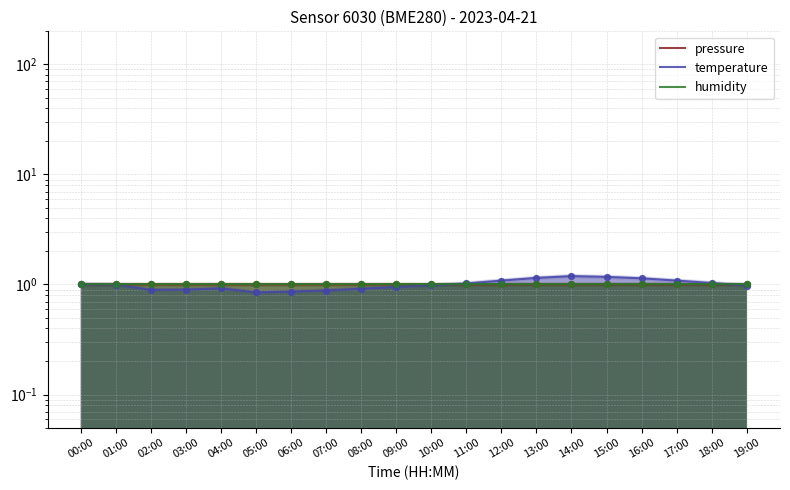

What is the total value across all series at 04:00?

2.9